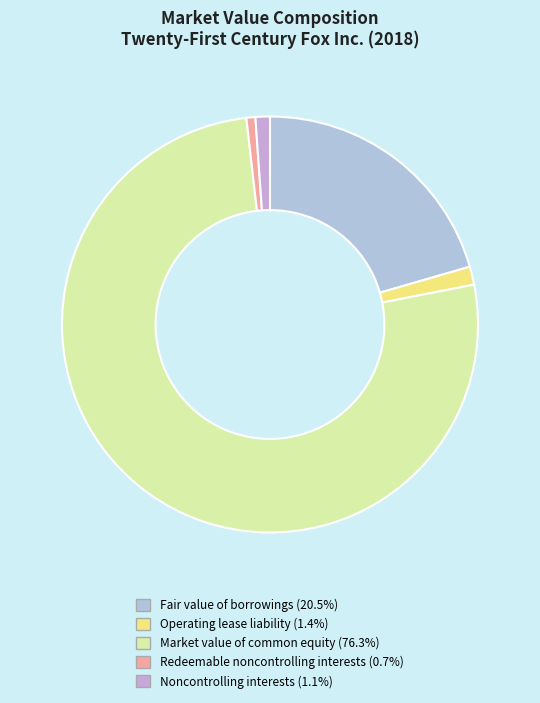

The Operating lease liability slice represents 1% of the pie. True or false?

True